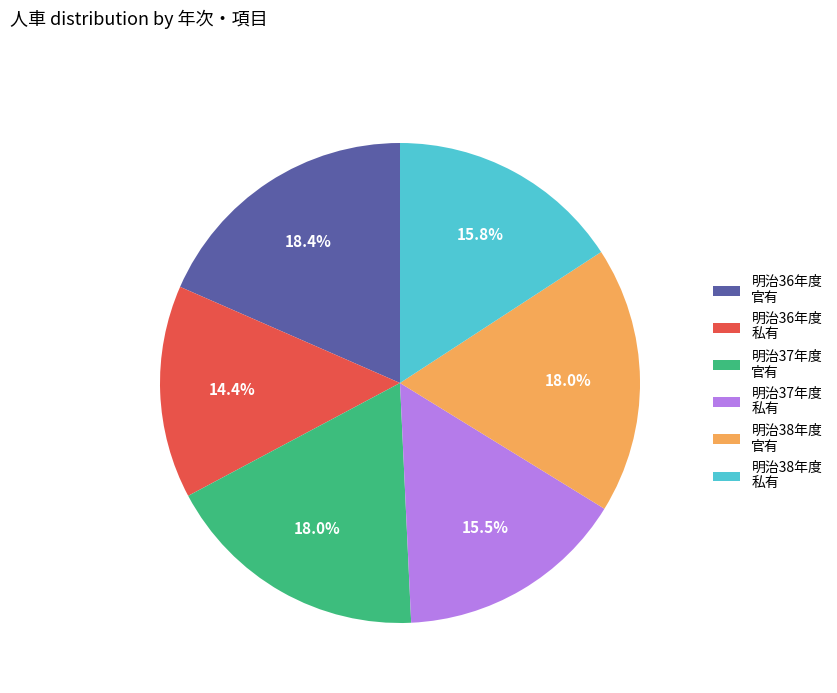

Between 明治36年度 官有 and 明治38年度 私有, which is larger?

明治36年度 官有